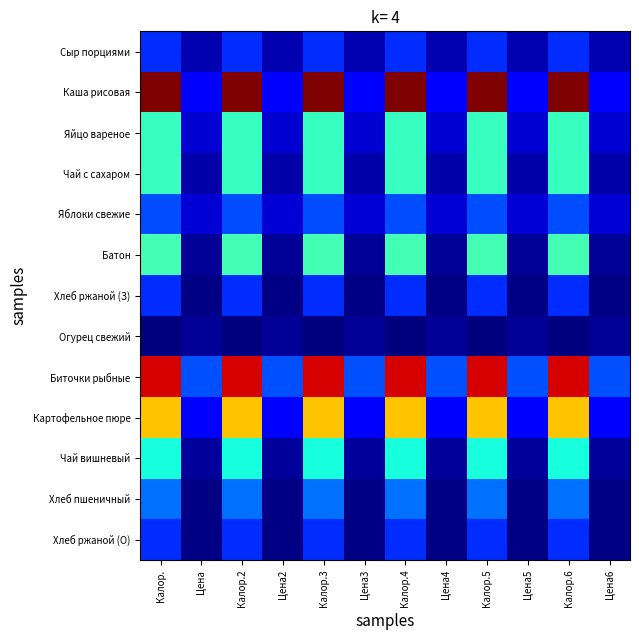

Reading right to left, what are all the values shown in this chart?

Сыр порциями: Цена6=10	Калор.6=34	Цена5=10	Калор.5=34	Цена4=10	Калор.4=34	Цена3=10	Калор.3=34	Цена2=10	Калор.2=34	Цена=10	Калор.=34
Каша рисовая: Цена6=23	Калор.6=195	Цена5=23	Калор.5=195	Цена4=23	Калор.4=195	Цена3=23	Калор.3=195	Цена2=23	Калор.2=195	Цена=23	Калор.=195
Яйцо вареное: Цена6=15	Калор.6=82	Цена5=15	Калор.5=82	Цена4=15	Калор.4=82	Цена3=15	Калор.3=82	Цена2=15	Калор.2=82	Цена=15	Калор.=82
Чай с сахаром: Цена6=8	Калор.6=82	Цена5=8	Калор.5=82	Цена4=8	Калор.4=82	Цена3=8	Калор.3=82	Цена2=8	Калор.2=82	Цена=8	Калор.=82
Яблоки свежие: Цена6=16	Калор.6=40	Цена5=16	Калор.5=40	Цена4=16	Калор.4=40	Цена3=16	Калор.3=40	Цена2=16	Калор.2=40	Цена=16	Калор.=40
Батон: Цена6=5	Калор.6=85	Цена5=5	Калор.5=85	Цена4=5	Калор.4=85	Цена3=5	Калор.3=85	Цена2=5	Калор.2=85	Цена=5	Калор.=85
Хлеб ржаной (З): Цена6=2	Калор.6=34	Цена5=2	Калор.5=34	Цена4=2	Калор.4=34	Цена3=2	Калор.3=34	Цена2=2	Калор.2=34	Цена=2	Калор.=34
Огурец свежий: Цена6=5	Калор.6=1	Цена5=5	Калор.5=1	Цена4=5	Калор.4=1	Цена3=5	Калор.3=1	Цена2=5	Калор.2=1	Цена=5	Калор.=1
Биточки рыбные: Цена6=41	Калор.6=180	Цена5=41	Калор.5=180	Цена4=41	Калор.4=180	Цена3=41	Калор.3=180	Цена2=41	Калор.2=180	Цена=41	Калор.=180
Картофельное пюре: Цена6=23	Калор.6=137	Цена5=23	Калор.5=137	Цена4=23	Калор.4=137	Цена3=23	Калор.3=137	Цена2=23	Калор.2=137	Цена=23	Калор.=137
Чай вишневый: Цена6=6	Калор.6=75	Цена5=6	Калор.5=75	Цена4=6	Калор.4=75	Цена3=6	Калор.3=75	Цена2=6	Калор.2=75	Цена=6	Калор.=75
Хлеб пшеничный: Цена6=2	Калор.6=47	Цена5=2	Калор.5=47	Цена4=2	Калор.4=47	Цена3=2	Калор.3=47	Цена2=2	Калор.2=47	Цена=2	Калор.=47
Хлеб ржаной (О): Цена6=2	Калор.6=34	Цена5=2	Калор.5=34	Цена4=2	Калор.4=34	Цена3=2	Калор.3=34	Цена2=2	Калор.2=34	Цена=2	Калор.=34